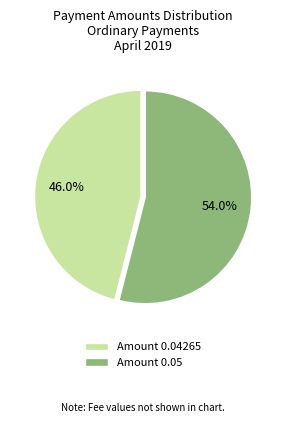

What is the majority slice?

Amount 0.05